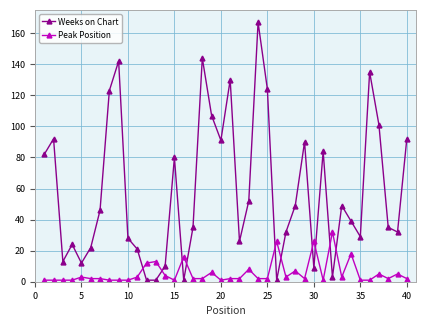

List the series in order of their peak value, lowest first.

Peak Position, Weeks on Chart